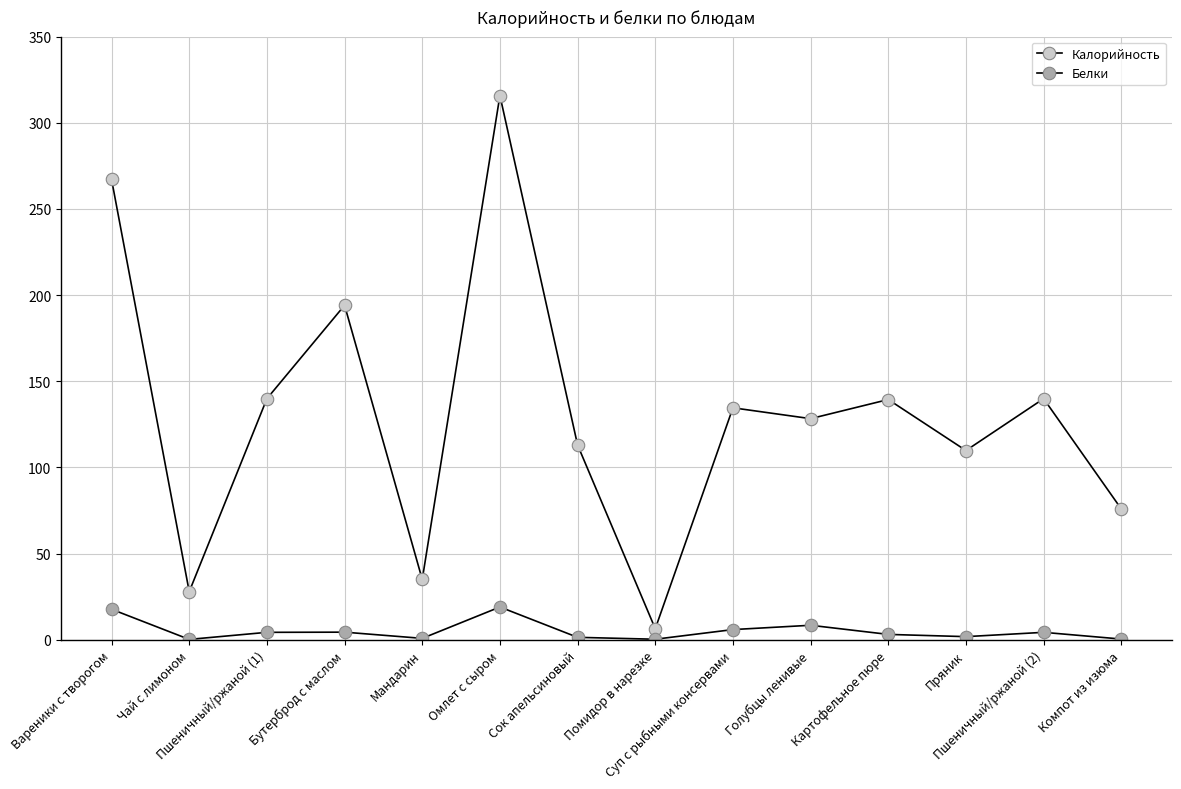

At which category does the chart reach its peak across all series?

Омлет с сыром